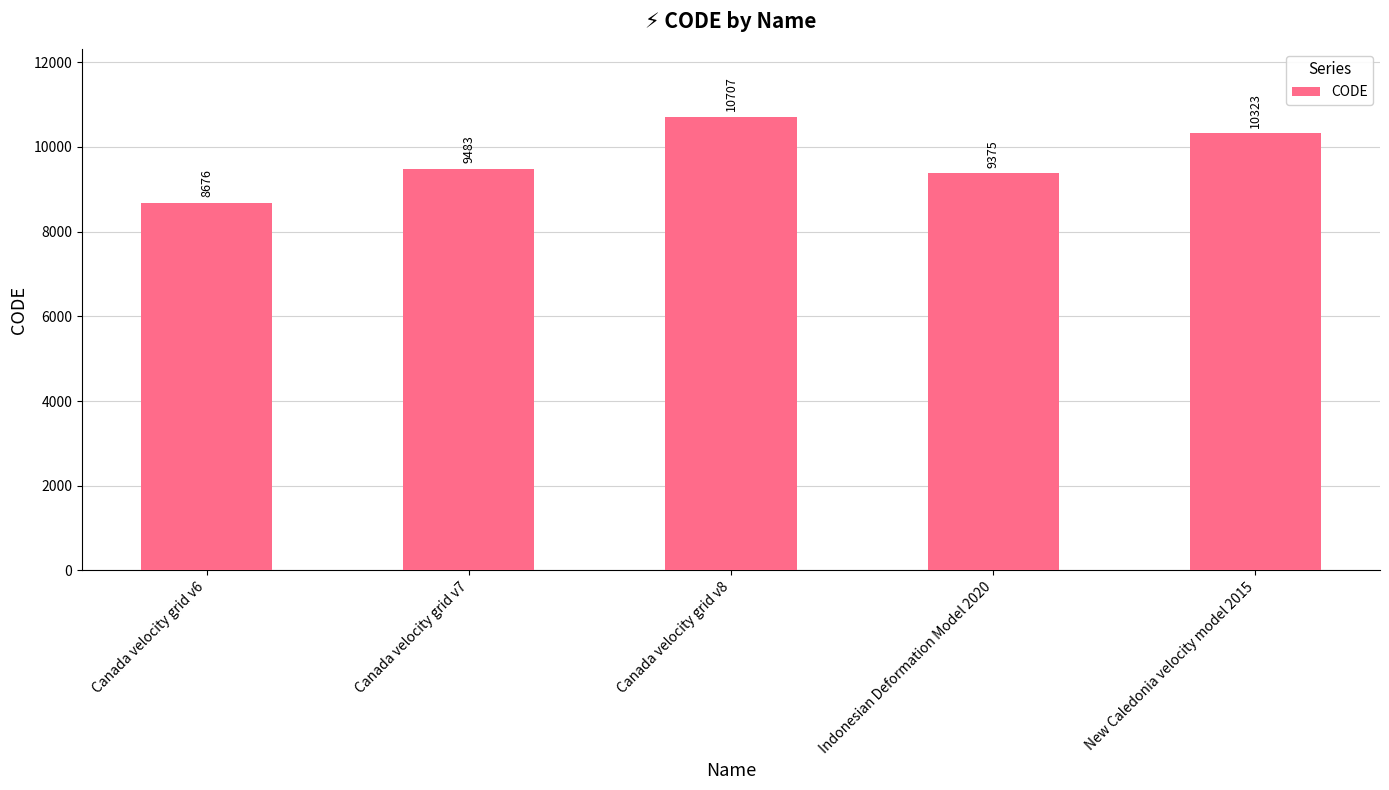

How many values are below 9483?

2